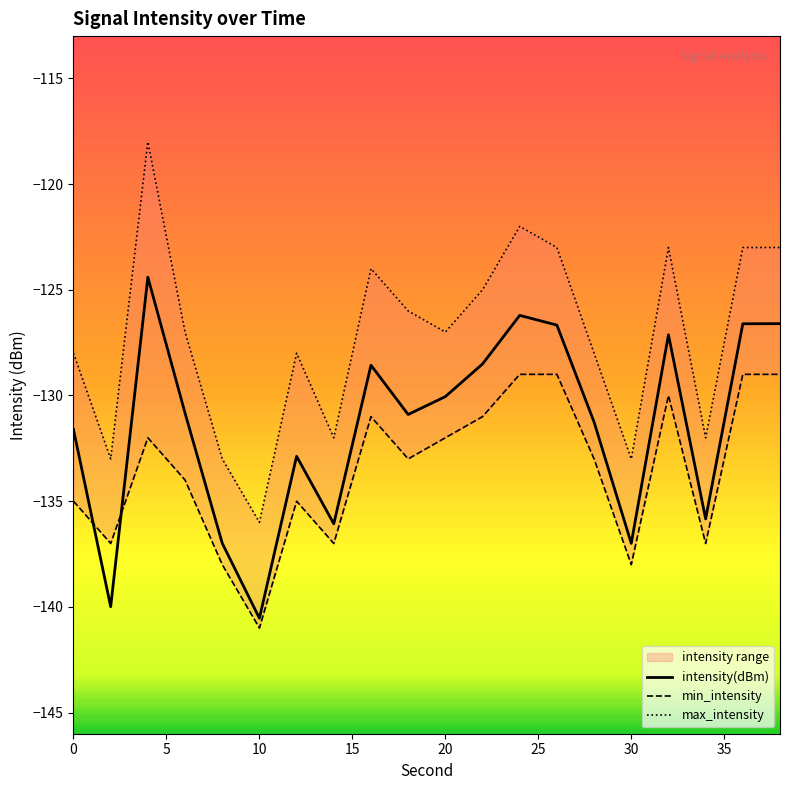

Is it true that intensity(dBm) equals -131.6 at 0?

True